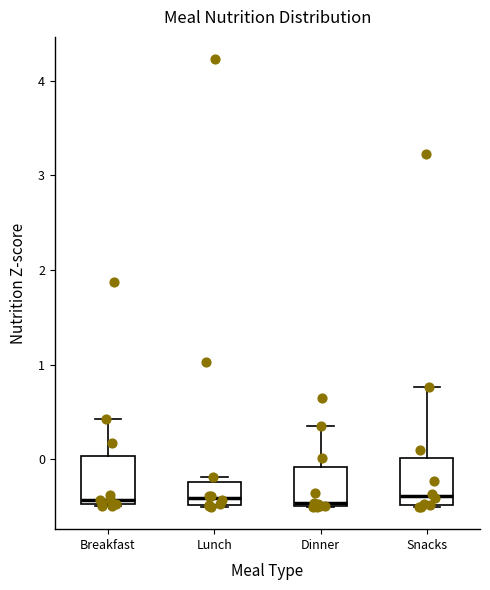

Where is the upper edge of the box for Breakfast on the y-axis? The values are not printed on the chart, so give them approximately, as read against the axis.

0.0